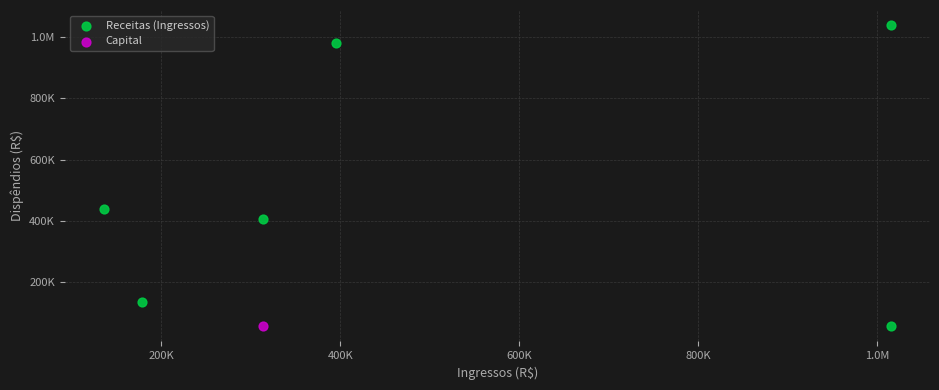

What are all the series names shown in the legend?

Receitas (Ingressos), Capital